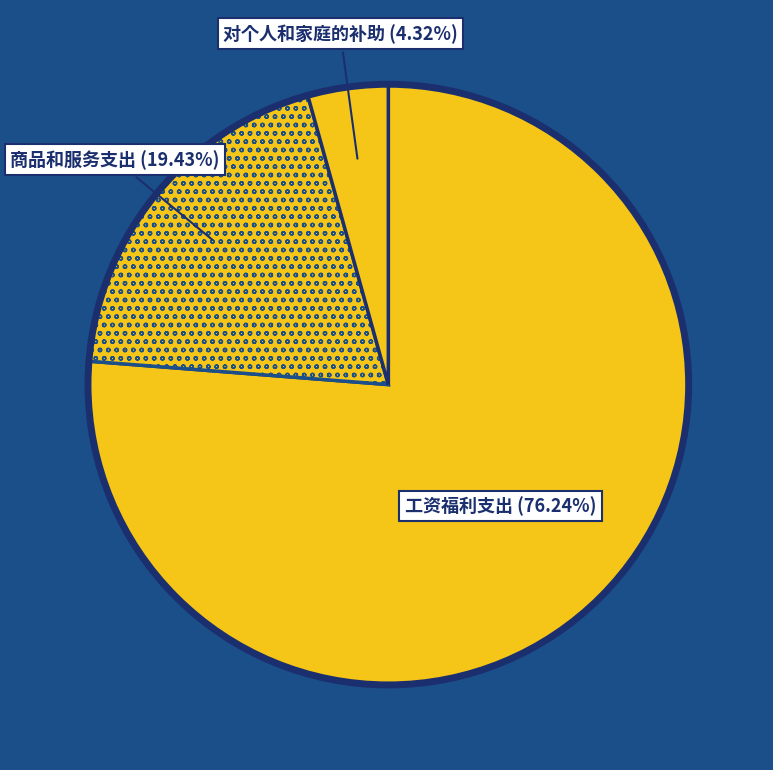

Which category has the smallest portion of the pie?

对个人和家庭的补助